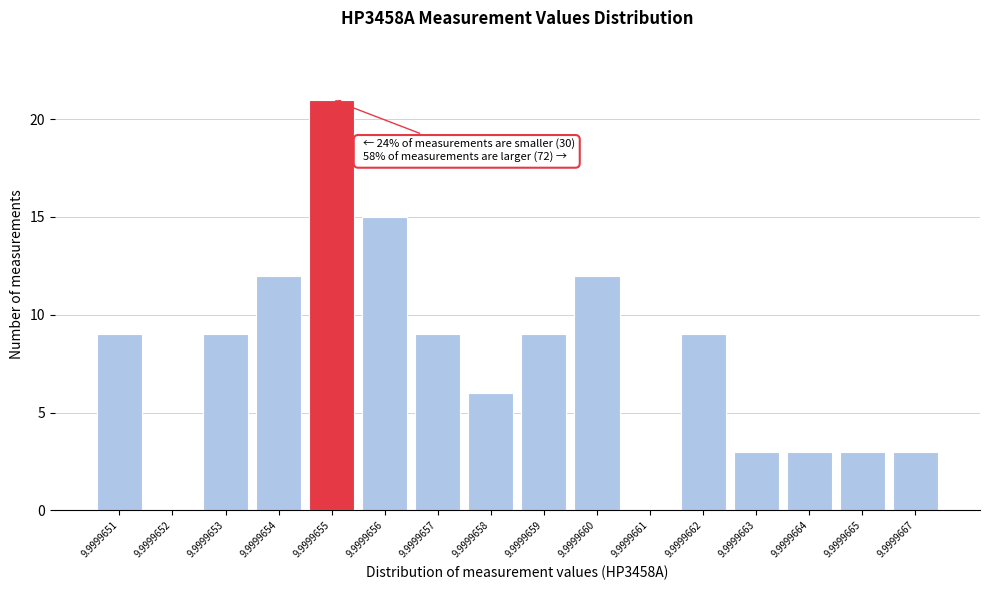

Reading left to right, list all the values displayed in this chart.

9.9999651=9	9.9999652=0	9.9999653=9	9.9999654=12	9.9999655=21	9.9999656=15	9.9999657=9	9.9999658=6	9.9999659=9	9.9999660=12	9.9999661=0	9.9999662=9	9.9999663=3	9.9999664=3	9.9999665=3	9.9999667=3